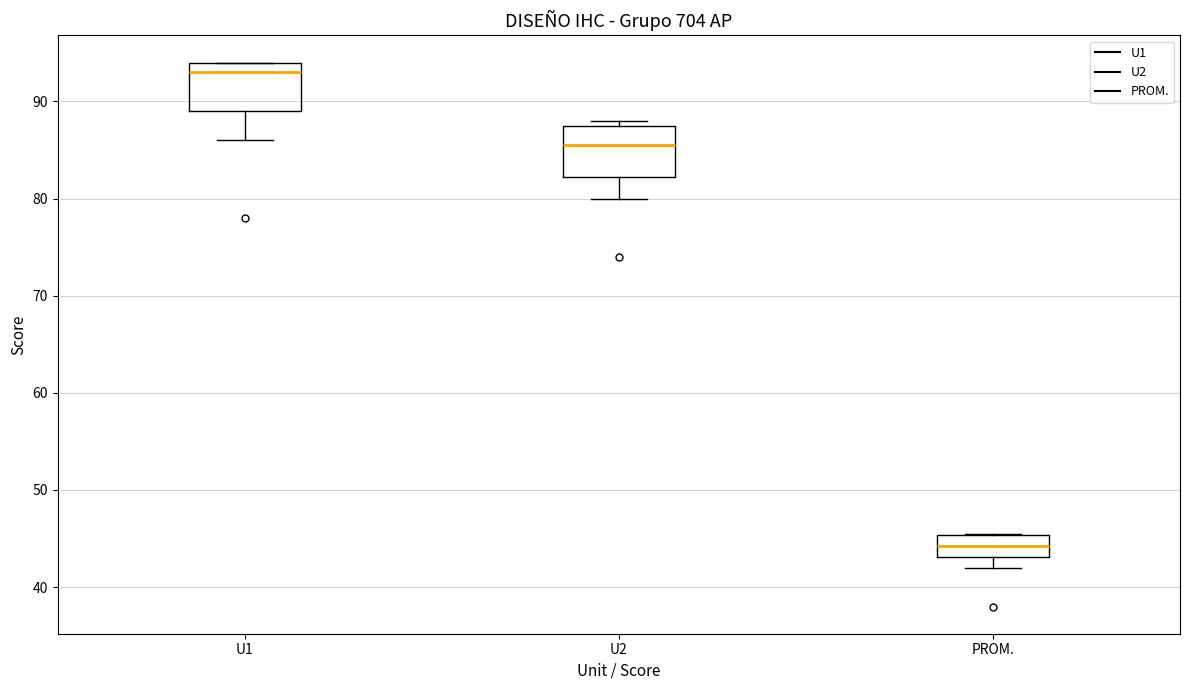

Reading left to right, read every box against the y-axis: the position of its median line, the range the box covers, and the ends of its whiskers. The values are not printed on the chart, so give them approximately, as read against the axis.

U1: median 93, box 89 to 94, whiskers 86 to 94
U2: median 86, box 82 to 88, whiskers 80 to 88 (just above the box's upper edge)
PROM.: median 44, box 43 to 45, whiskers 42 to 46